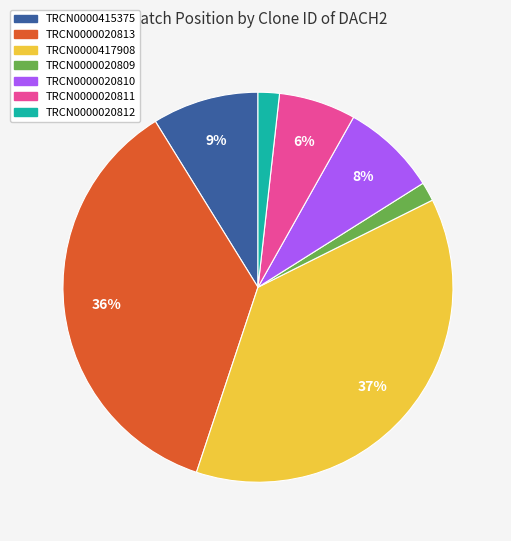

Is it true that TRCN0000020813 is 28% of the pie?

False